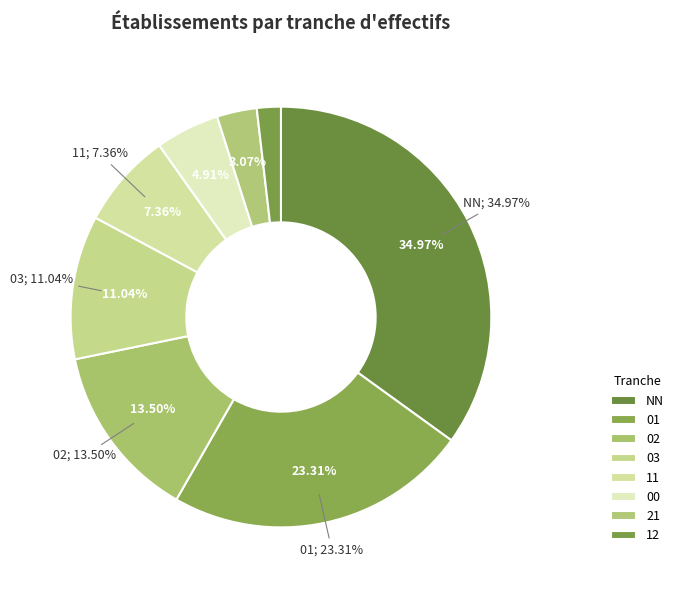

Count the number of slices in the pie.

8